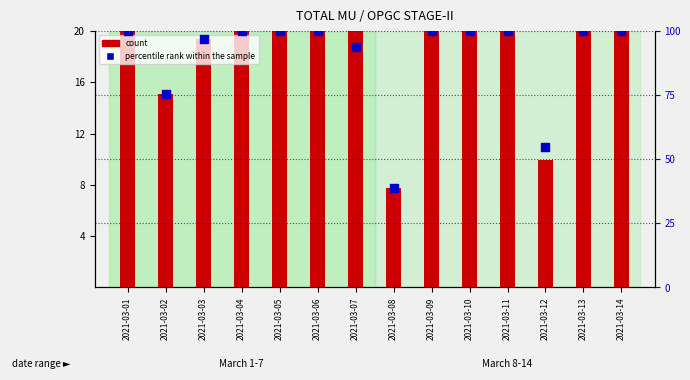

Is the value of percentile rank within the sample at 2021-03-14 greater than the value of count at 2021-03-05?

Yes